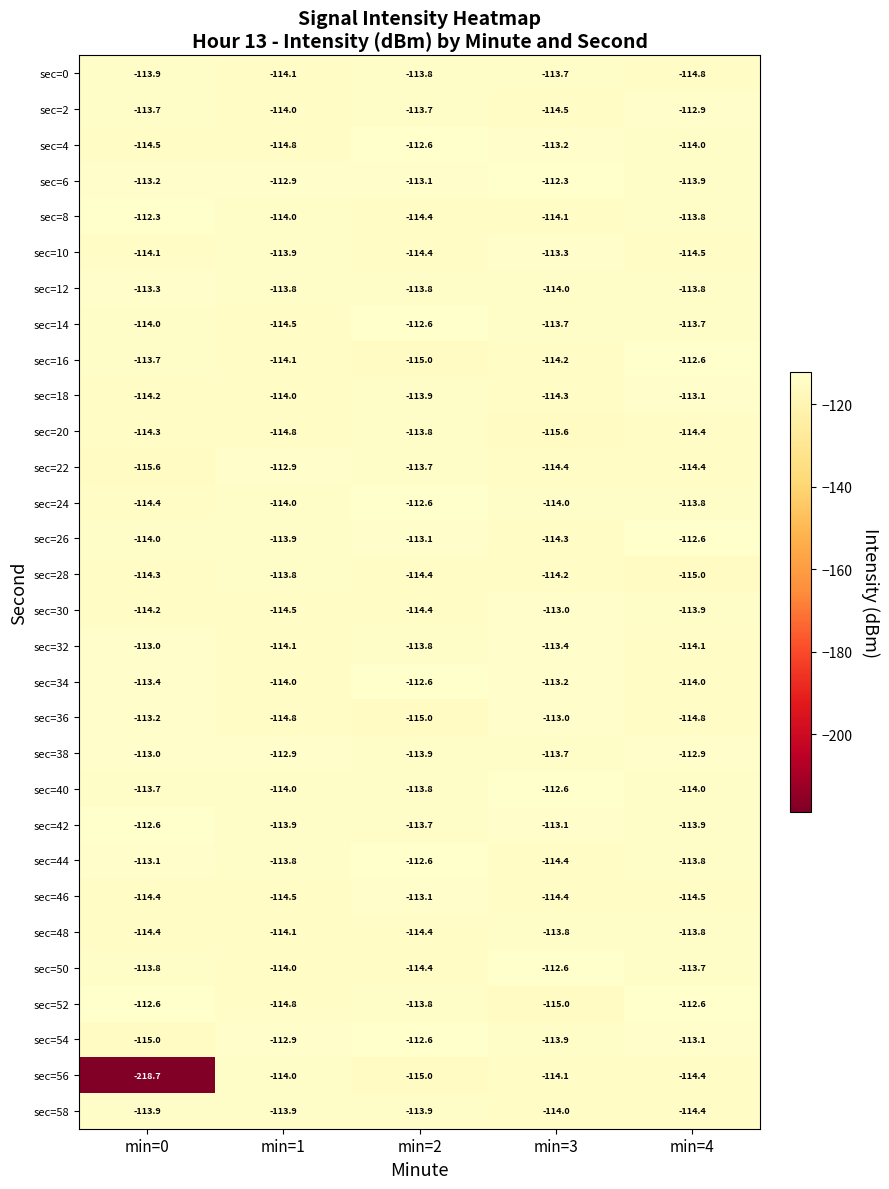

Where does the sec=6 series first go above -113?

min=1